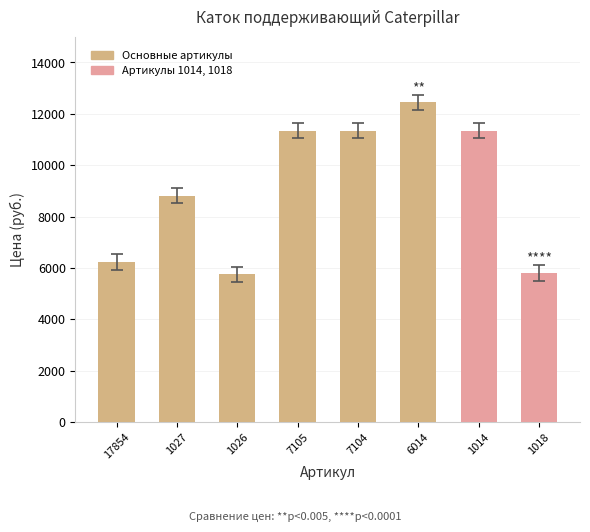

What is the minimum value shown in the chart?

5750